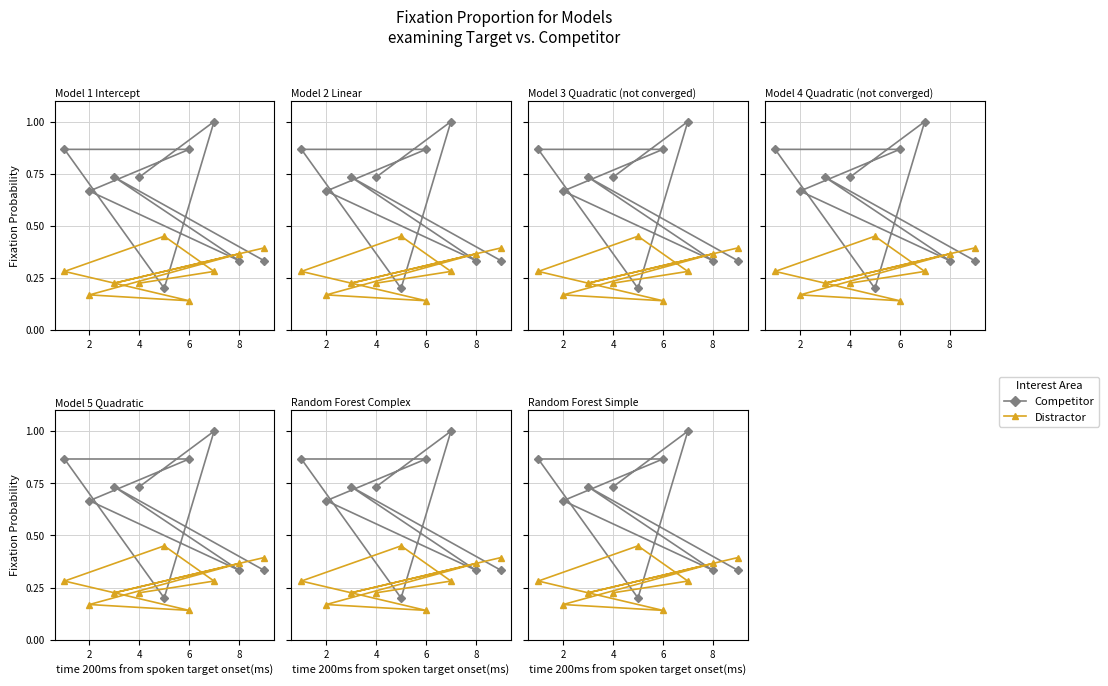

What is the minimum value for Distractor?

0.1